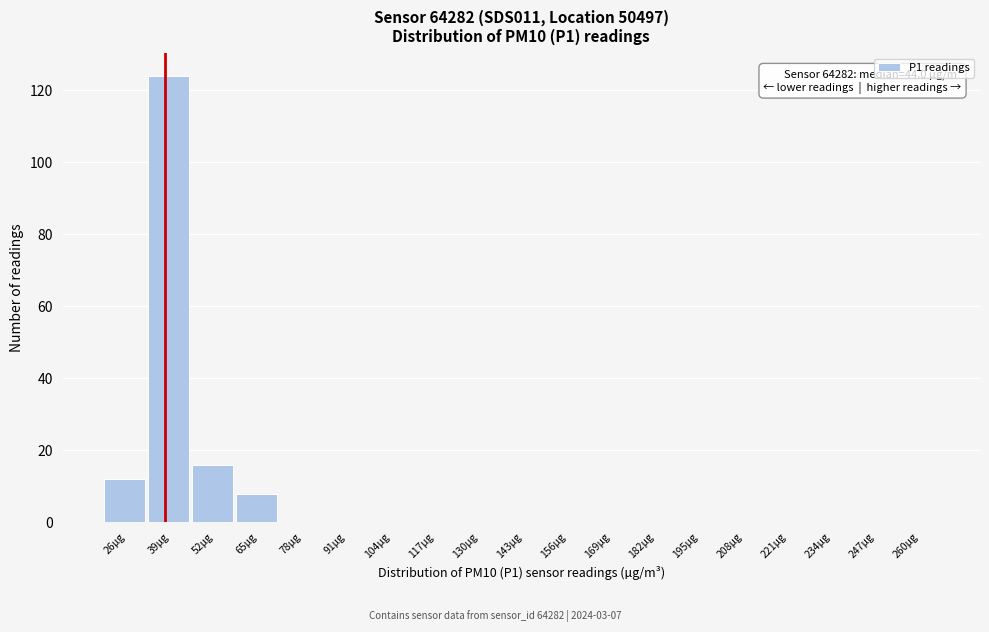

Reading right to left, what are all the values shown in this chart?

260µg=0	247µg=0	234µg=0	221µg=0	208µg=0	195µg=0	182µg=0	169µg=0	156µg=0	143µg=0	130µg=0	117µg=0	104µg=0	91µg=0	78µg=0	65µg=8	52µg=16	39µg=124	26µg=12